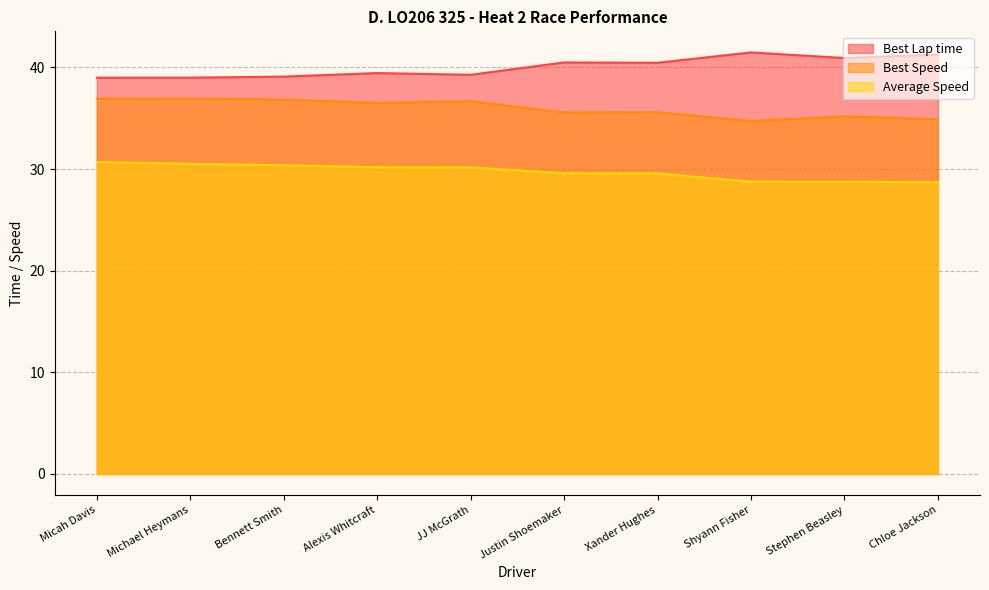

What is the sum of the Best Speed values at Xander Hughes and JJ McGrath?

72.3